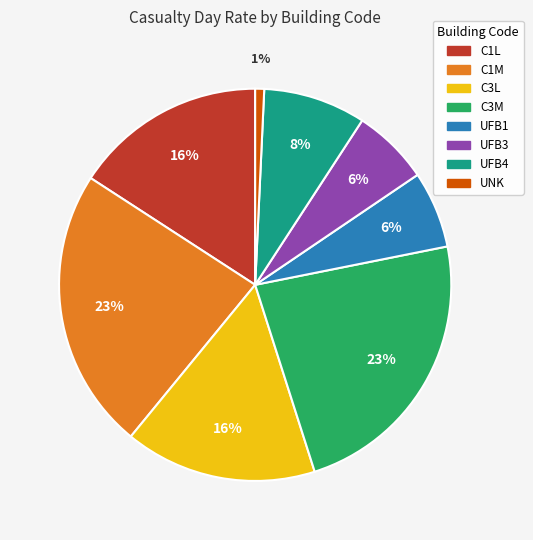

What is the smallest slice in the pie chart?

UNK